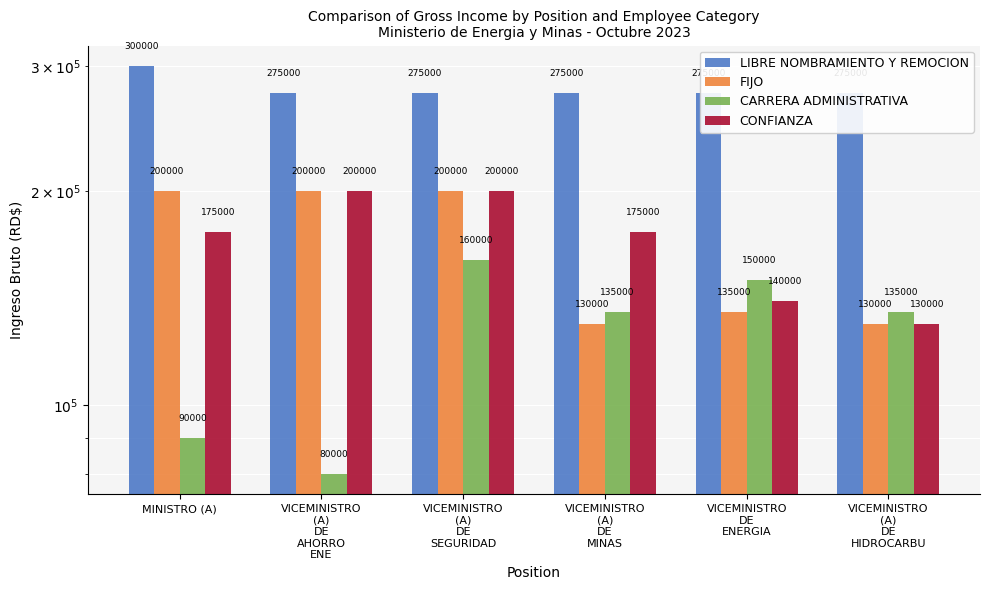

How many bars are there in total?

24